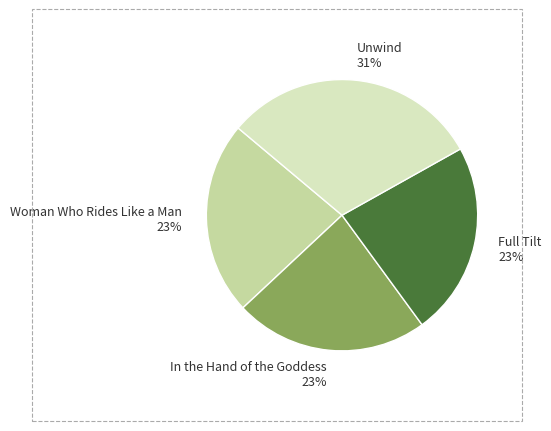

How many segments does this pie chart have?

4